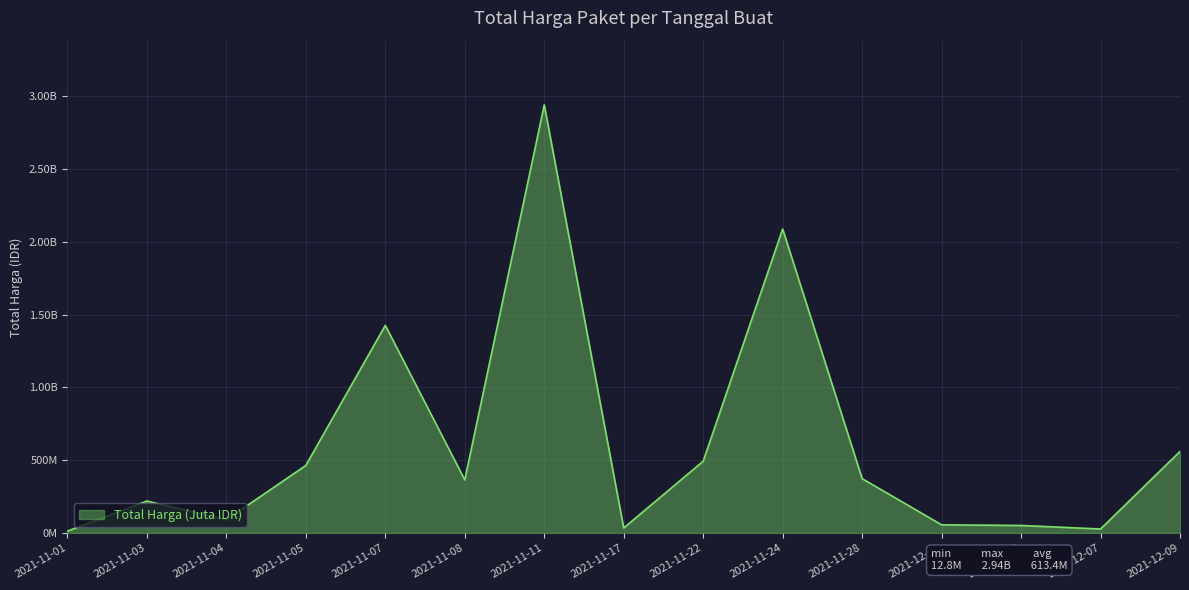

Reading left to right, extract all data points from this chart.

12787500	219491270	90672075	464002100	1425867900	364815000	2939963240	34292000	493000000	2087532100	373404000	56152800	51601000	27412000	559971000